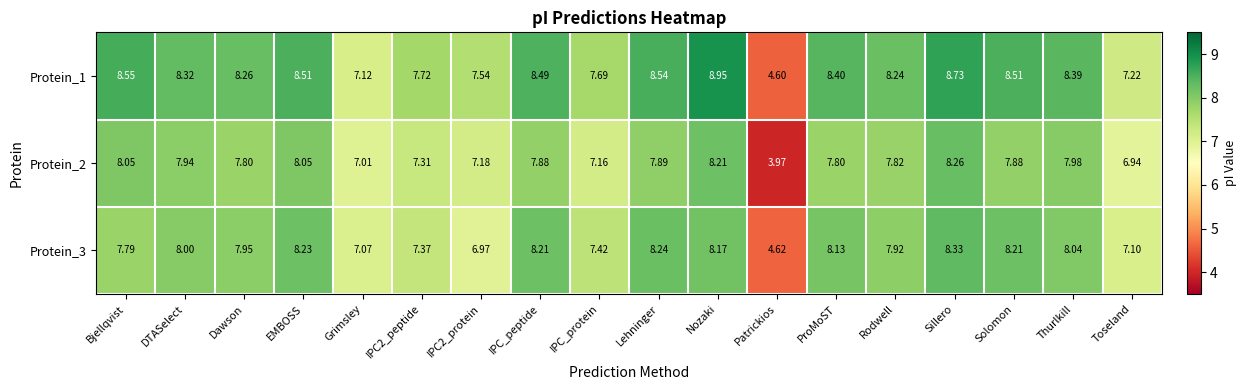

Between Bjellqvist and Solomon, which series saw the biggest shift?

Protein_3